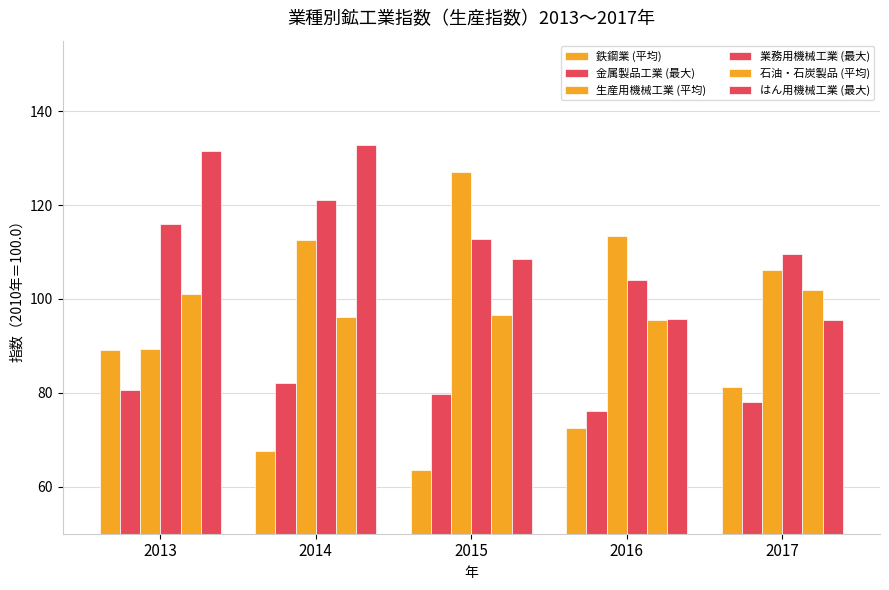

At which label does 生産用機械工業 (平均) first exceed 112?

2014